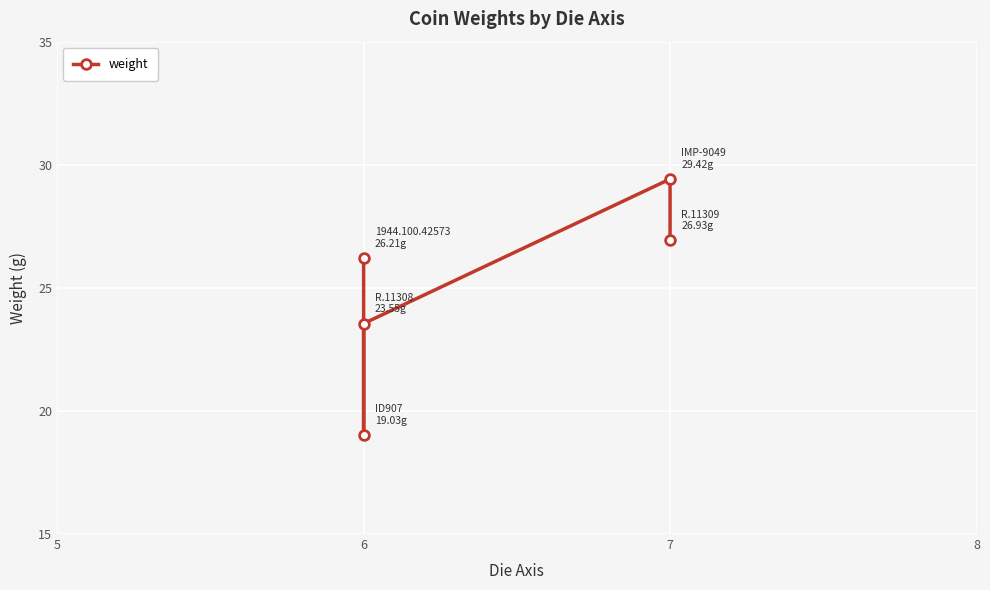

How many lines are shown in the chart?

1